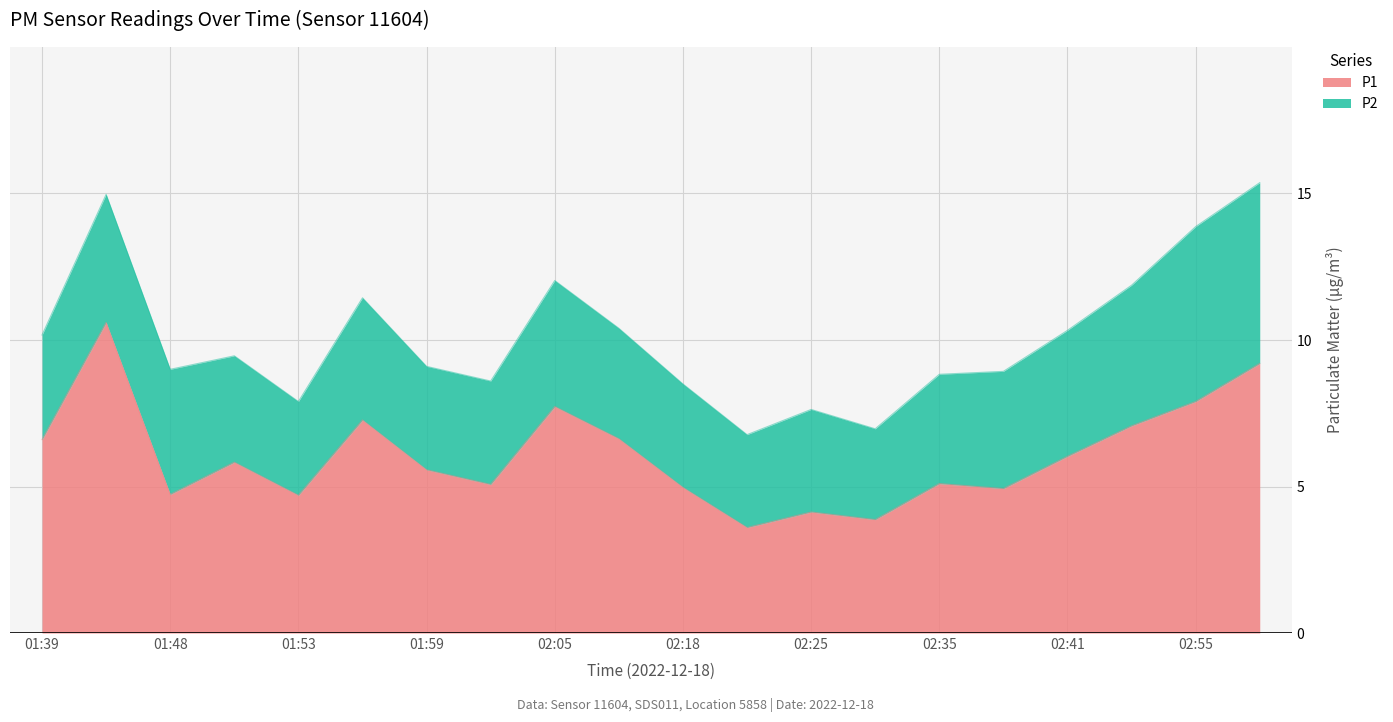

Between 01:53 and 01:59, which is larger?

01:59